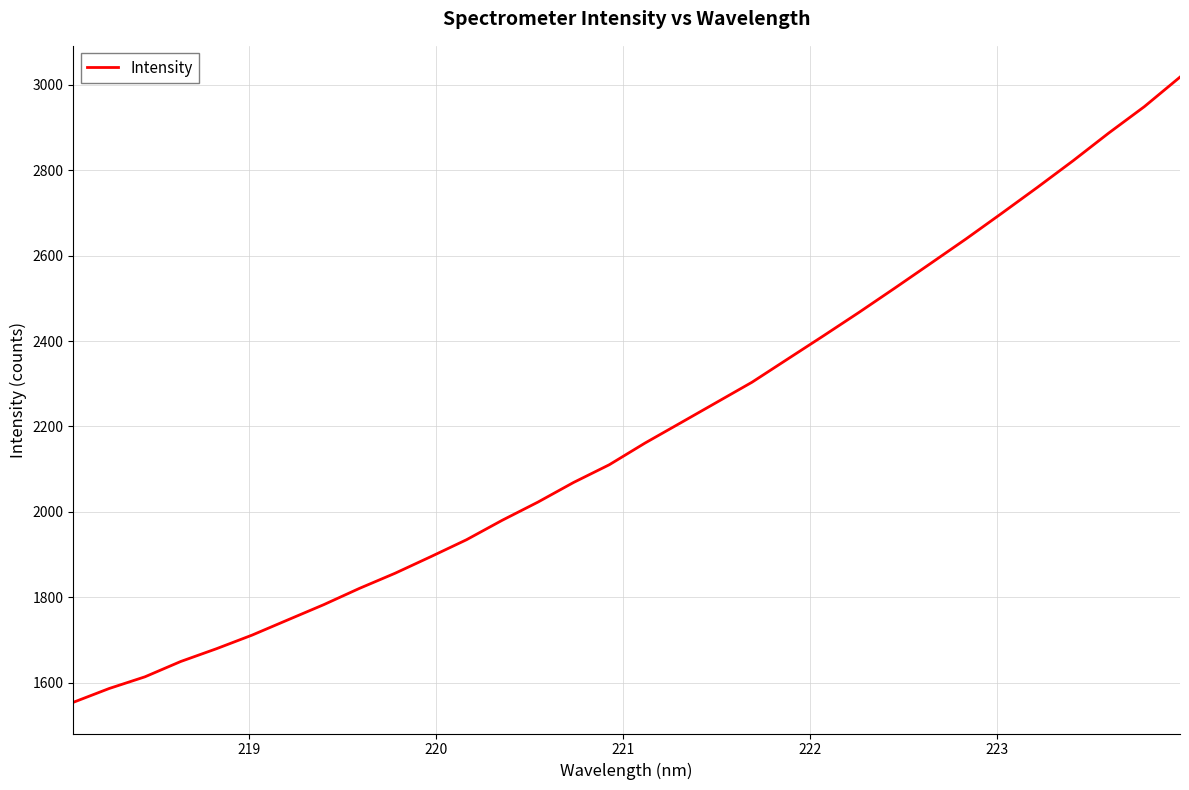

What is the difference between the maximum and minimum values?

1464.3